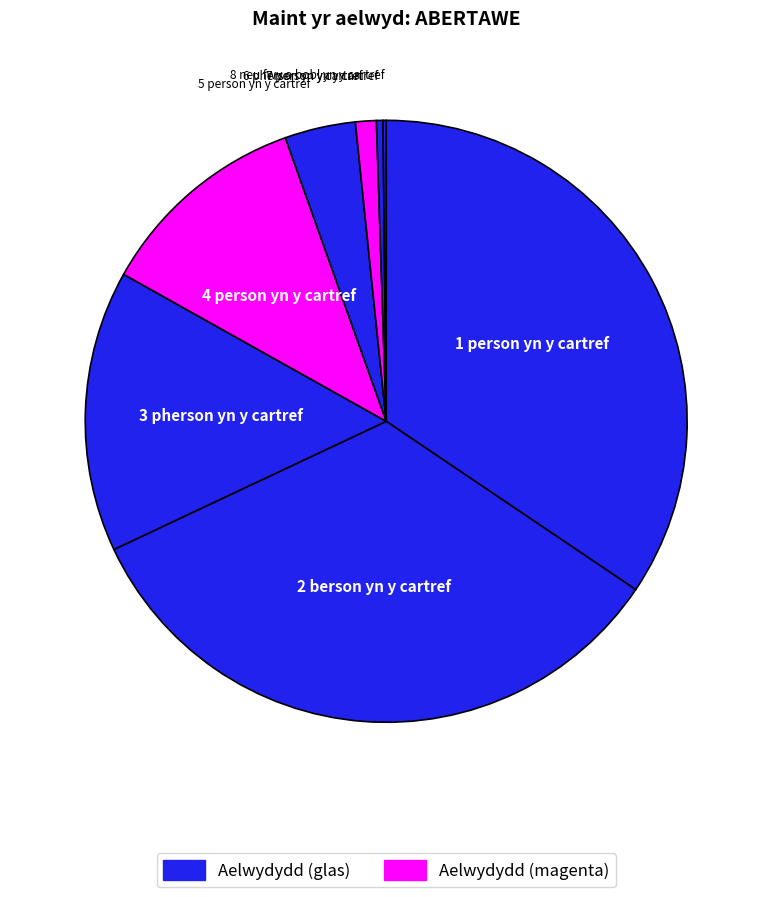

To the nearest percent, what is the average slice percentage?

12%